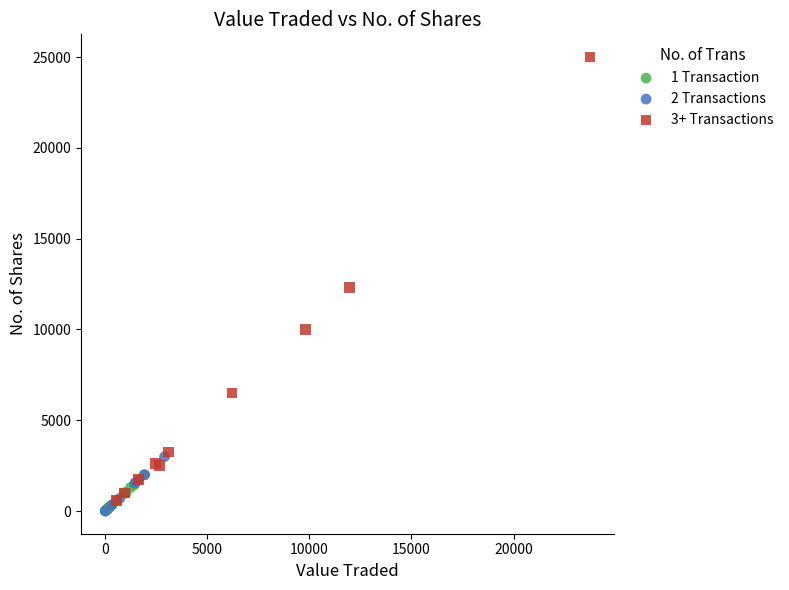

Which series contains the highest Y value?

3+ Transactions